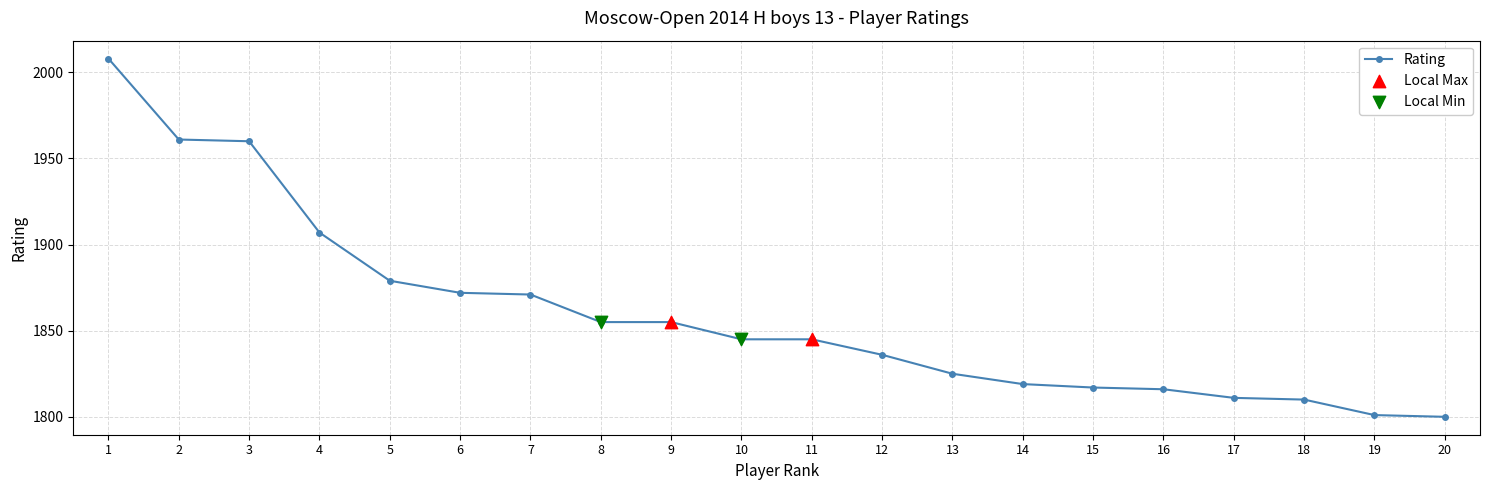

Approximately how many times larger is the value at 16 compared to 18?

1.0